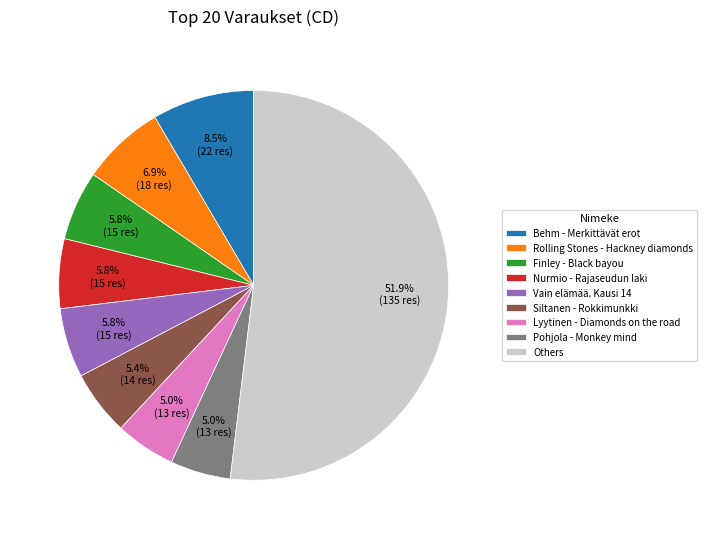

Count the number of slices in the pie.

9